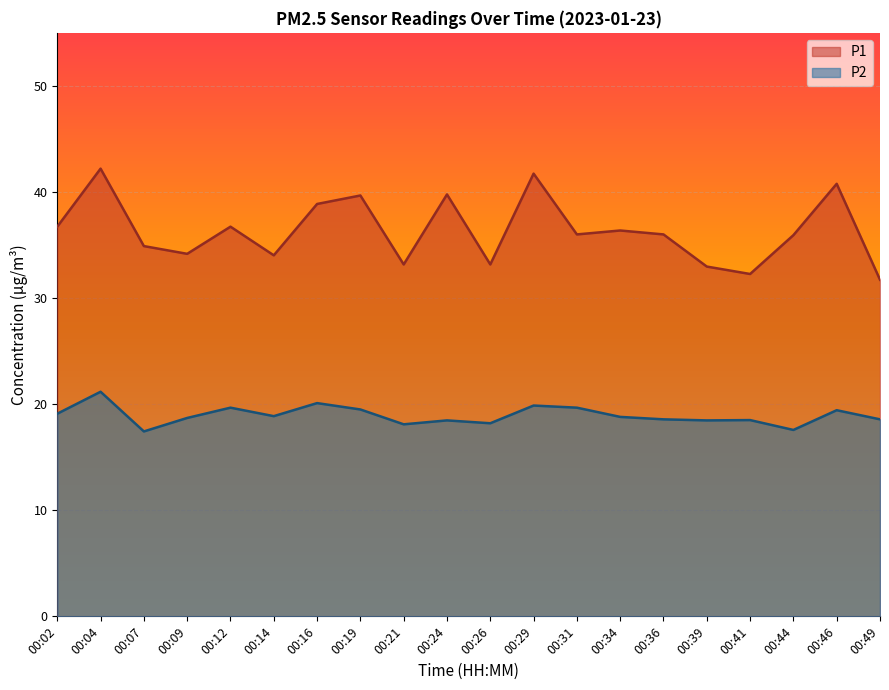

Rank the series at 00:19 from highest to lowest value.

P1, P2